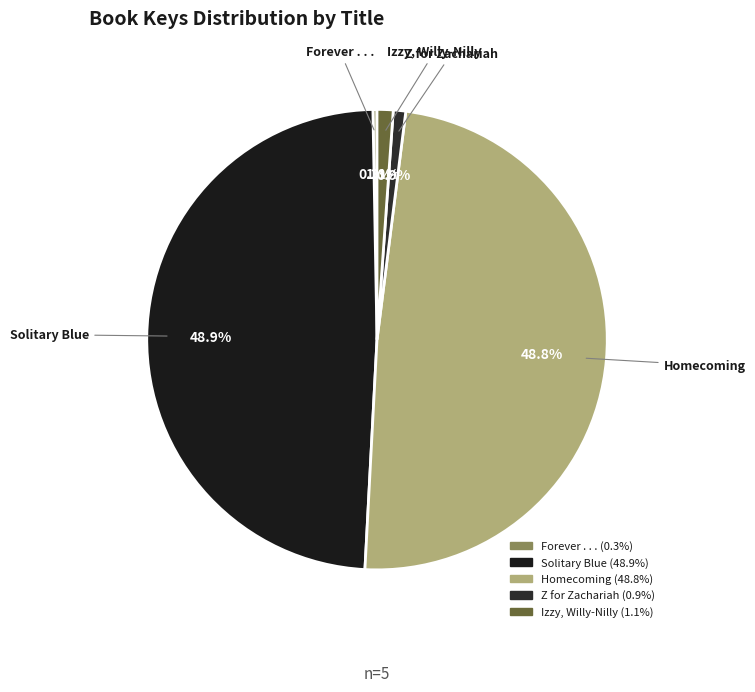

Which category has the smallest portion of the pie?

Forever . . .